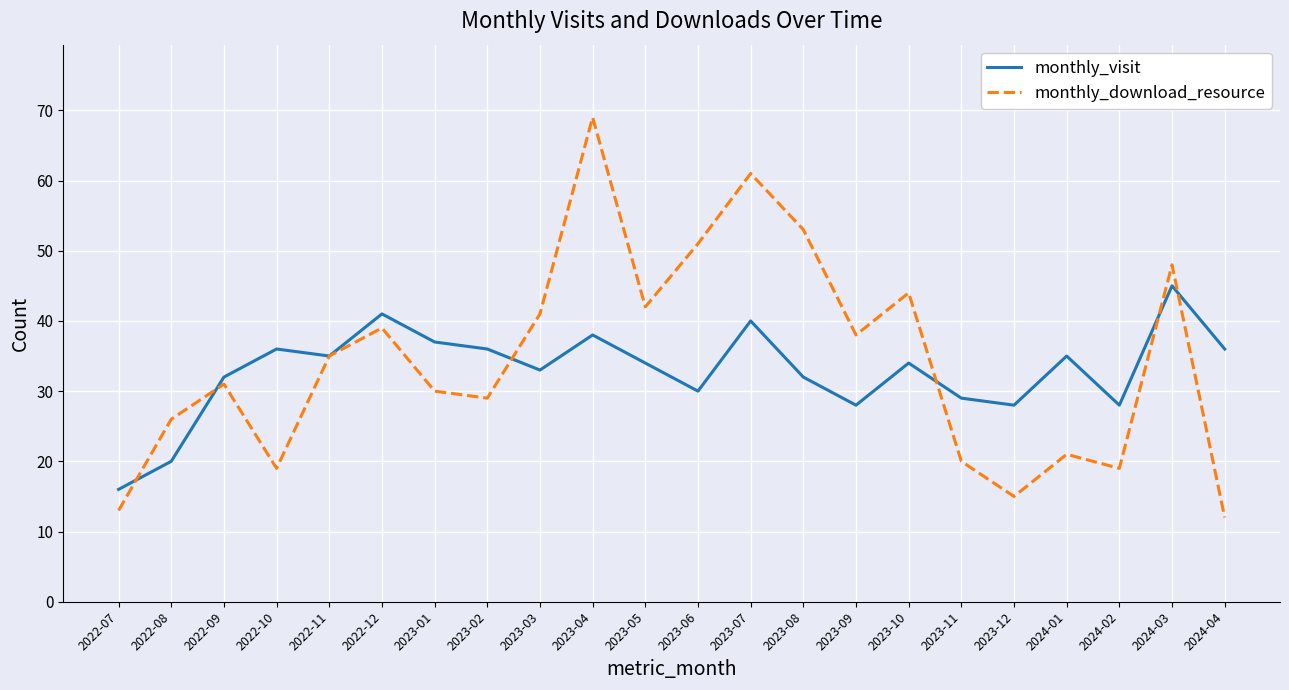

How many lines are shown in the chart?

2